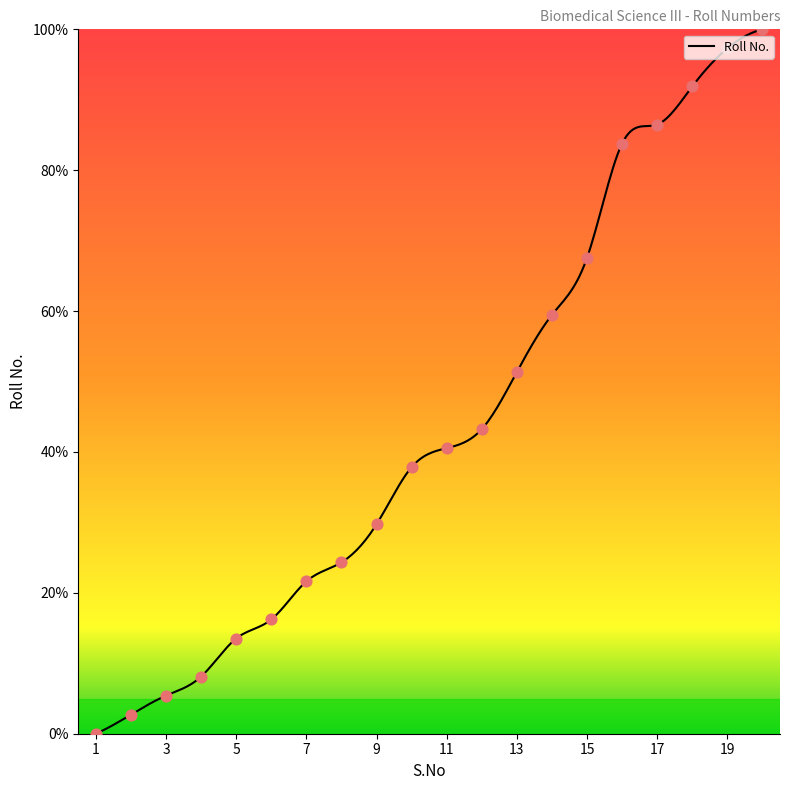

Which has a higher value, 3 or 12?

12